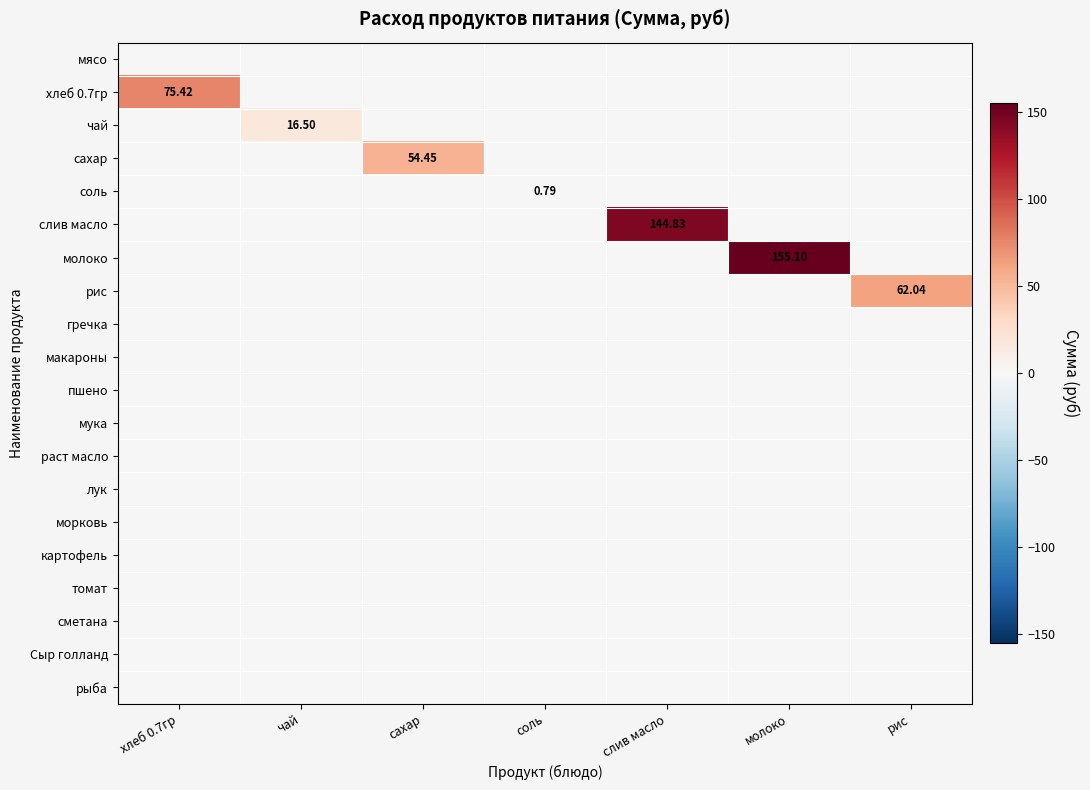

How many values in the соль series exceed 0?

1